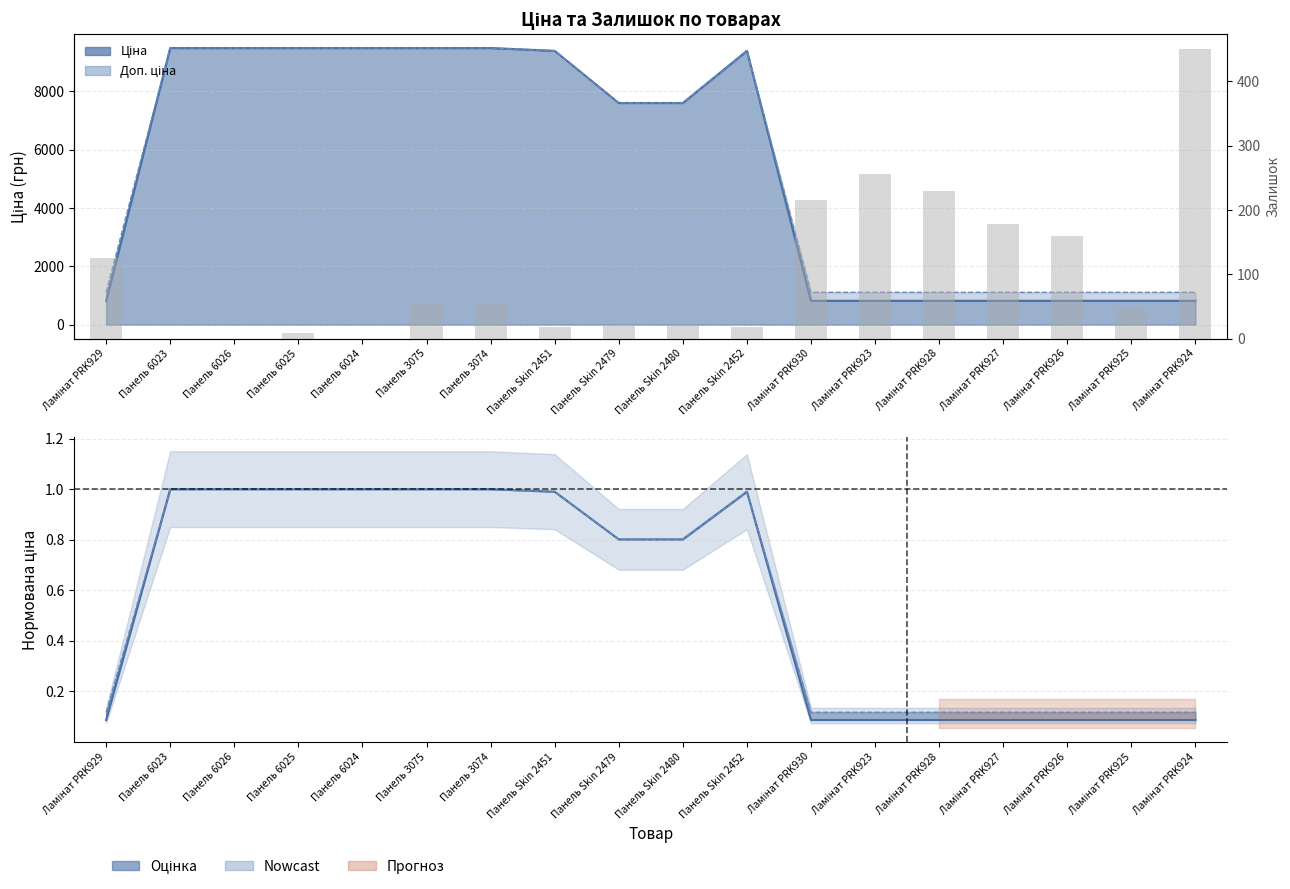

List the labels in order of value, largest first.

Ламінат PRK924, Ламінат PRK923, Ламінат PRK928, Ламінат PRK930, Ламінат PRK927, Ламінат PRK926, Ламінат PRK929, Панель 3075, Панель 3074, Ламінат PRK925, Панель Skin 2480, Панель Skin 2479, Панель Skin 2451, Панель Skin 2452, Панель 6025, Панель 6023, Панель 6026, Панель 6024